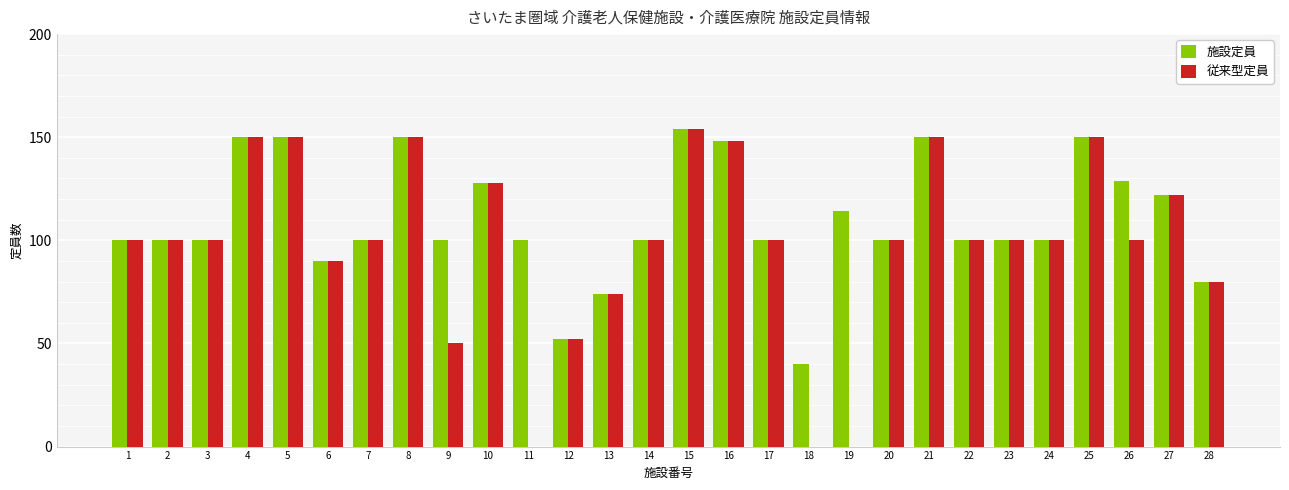

The value of 従来型定員 at 26 is 100. True or false?

True